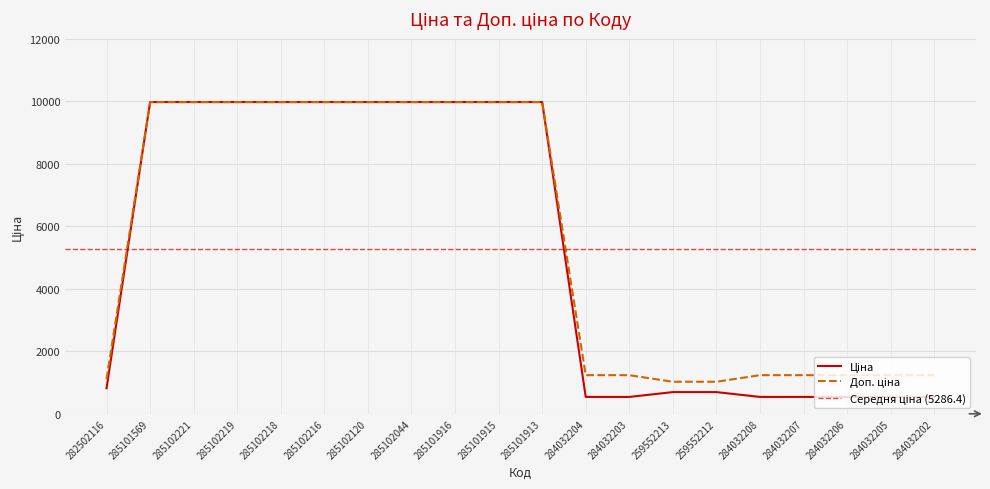

True or false: Доп. ціна and Ціна intersect in this chart.

False